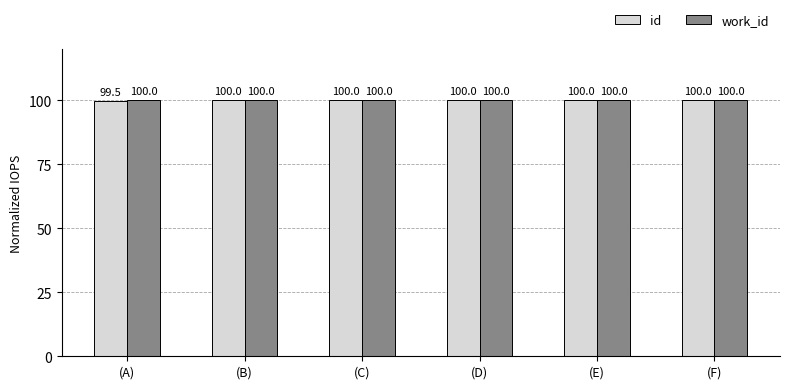

What position from the left is (A)?

1